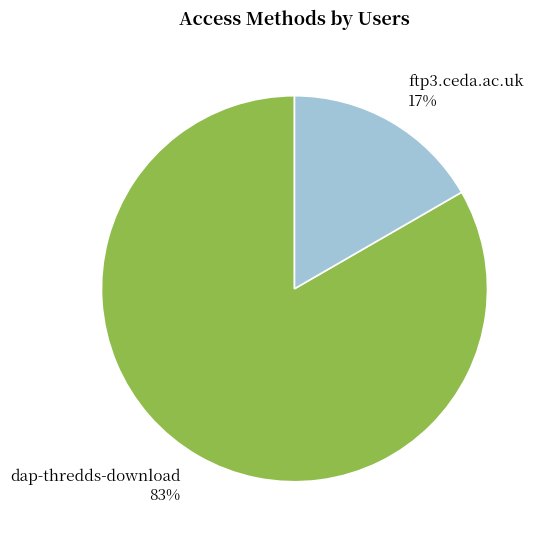

How many segments does this pie chart have?

2